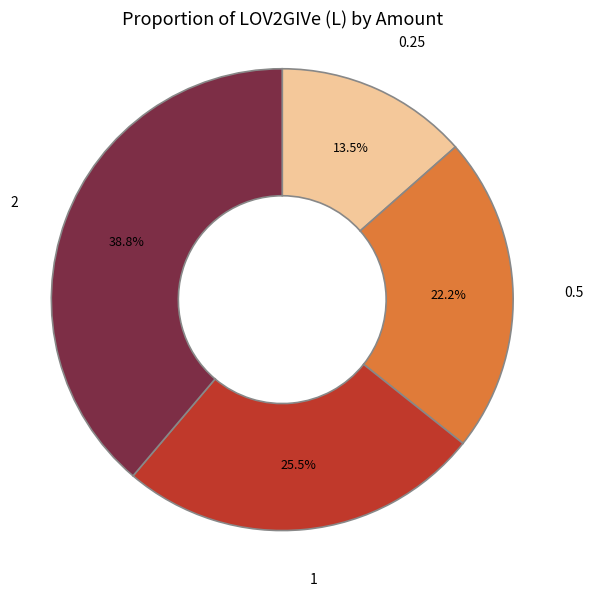

What is the largest slice in the pie chart?

2